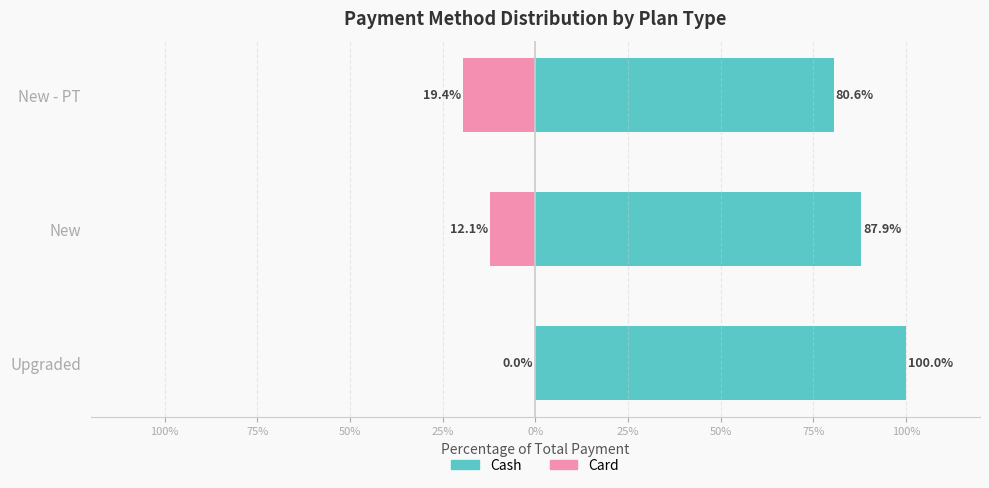

What are all the series names shown in the legend?

Cash, Card